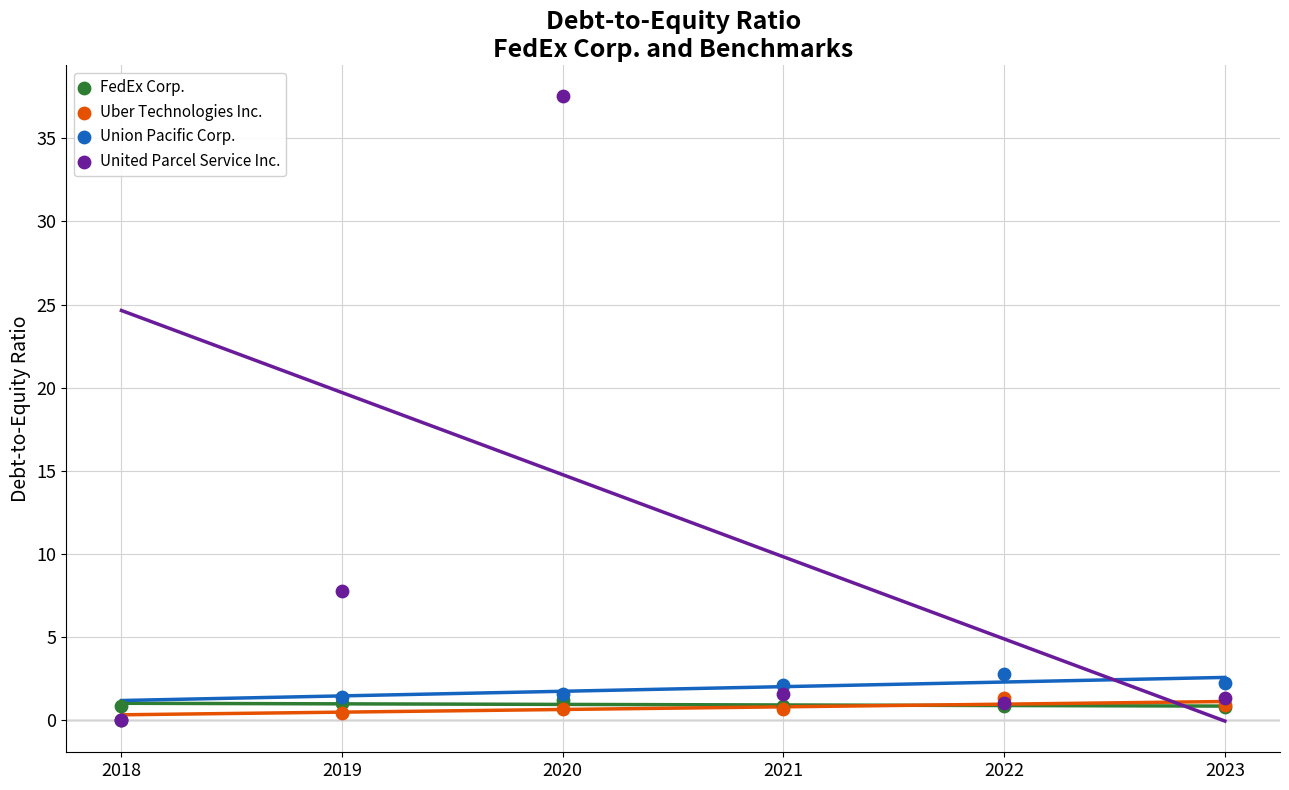

Which series contains the highest Y value?

United Parcel Service Inc.